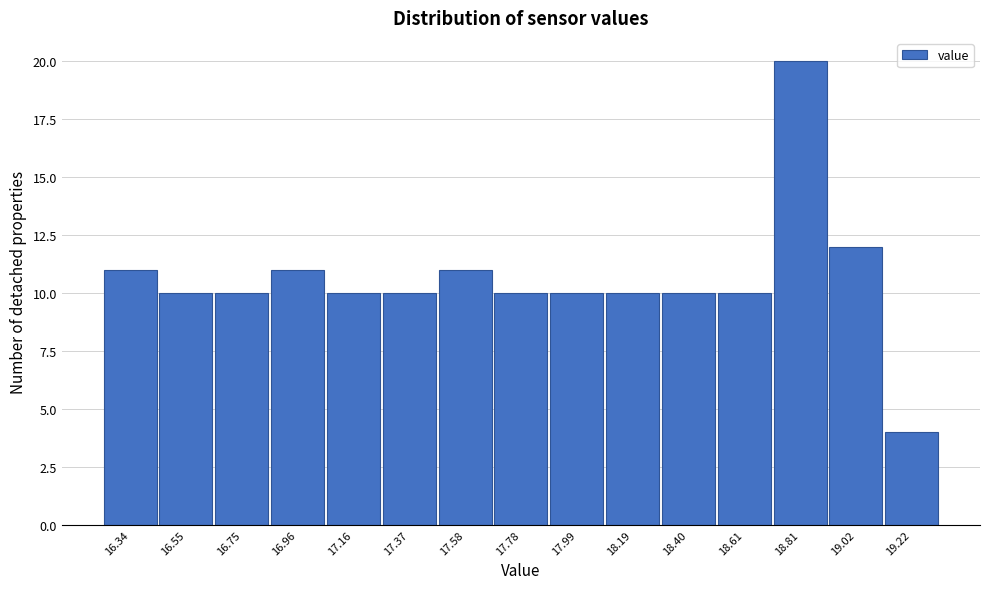

Reading right to left, transcribe all the data shown in this chart.

19.22=4	19.02=12	18.81=20	18.61=10	18.40=10	18.19=10	17.99=10	17.78=10	17.58=11	17.37=10	17.16=10	16.96=11	16.75=10	16.55=10	16.34=11